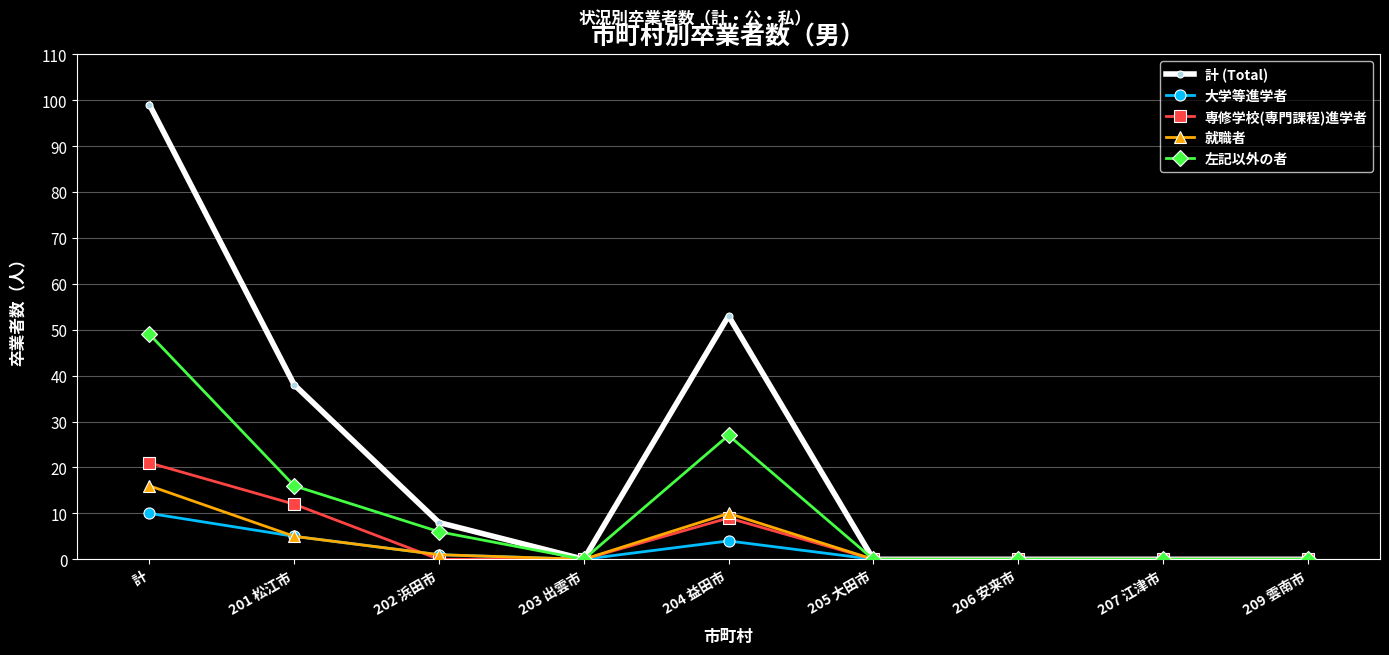

In 大学等進学者, how many points are higher than both neighbors (excluding endpoints)?

1